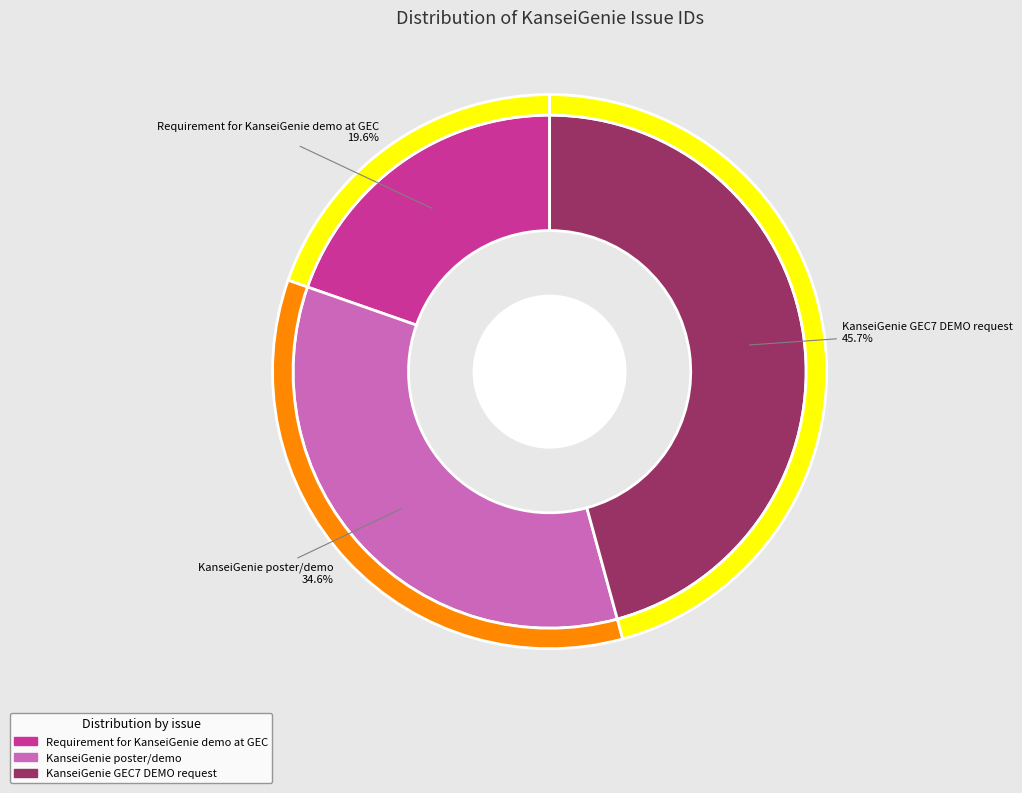

Rank the categories by value from lowest to highest.

Requirement for KanseiGenie demo at GEC, KanseiGenie poster/demo, KanseiGenie GEC7 DEMO request